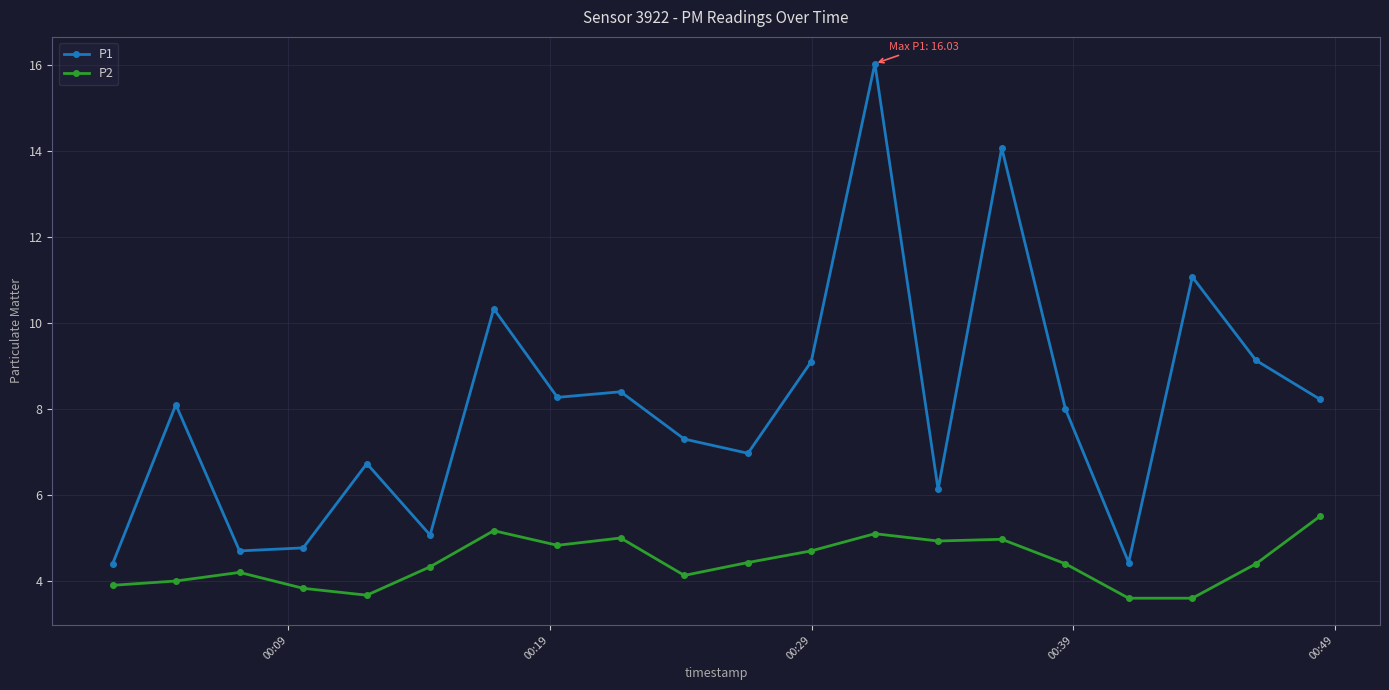

Which series has the largest total across all categories?

P1